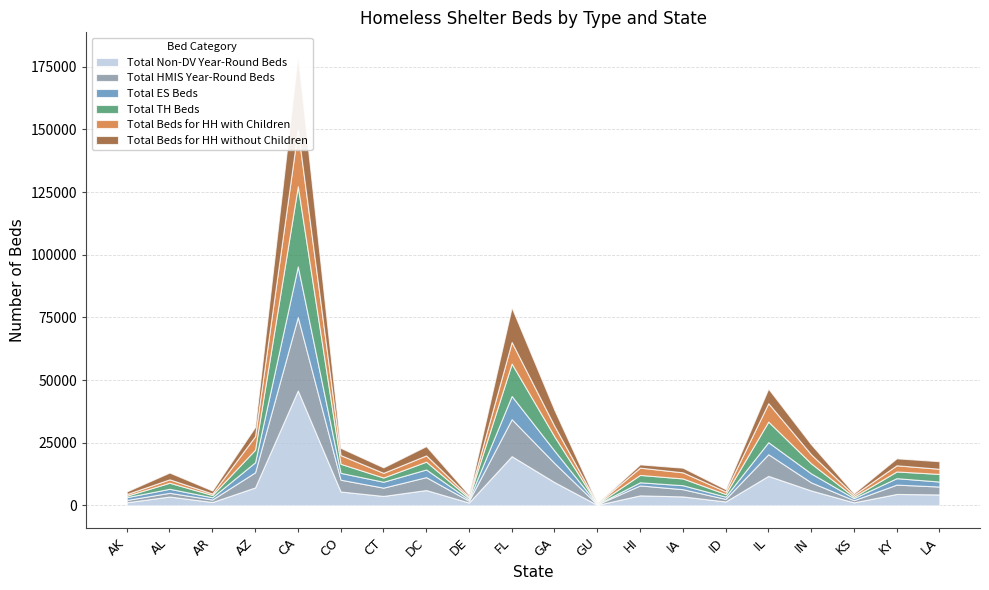

The value of Total ES Beds at FL is 13831. True or false?

False